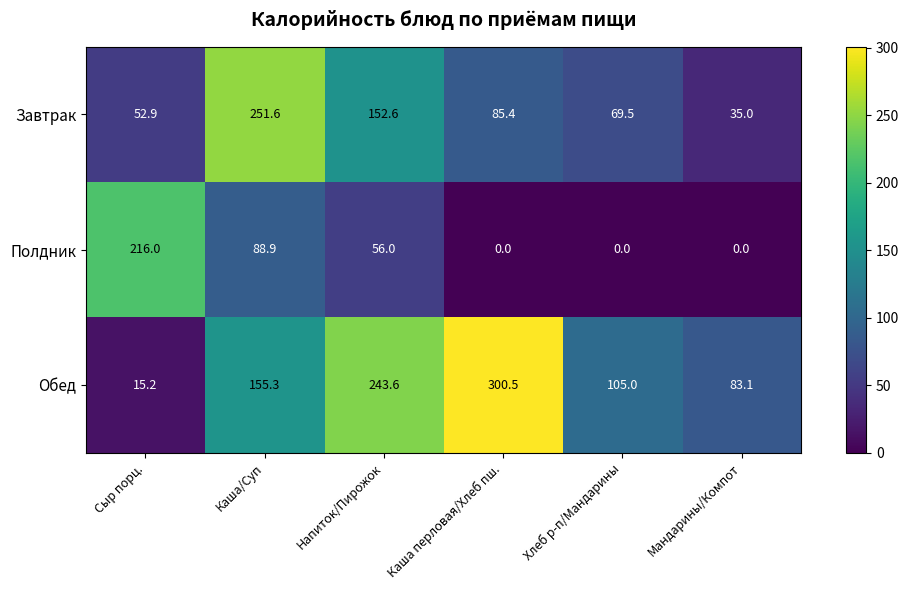

At which label does Завтрак first exceed 85?

Каша/Суп